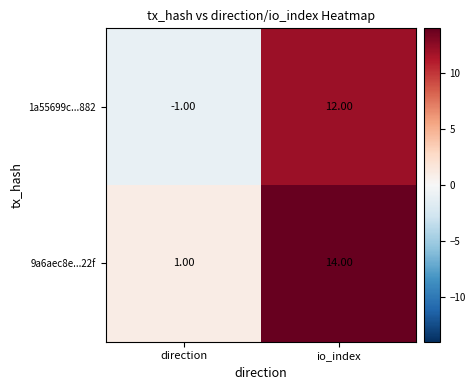

Count the number of data series in this chart.

2